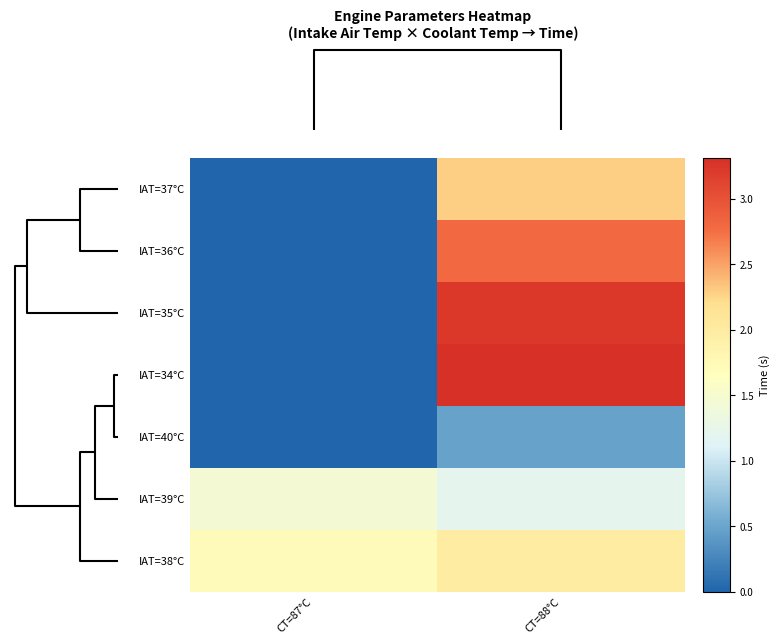

At how many categories does at least one series exceed 1?

2